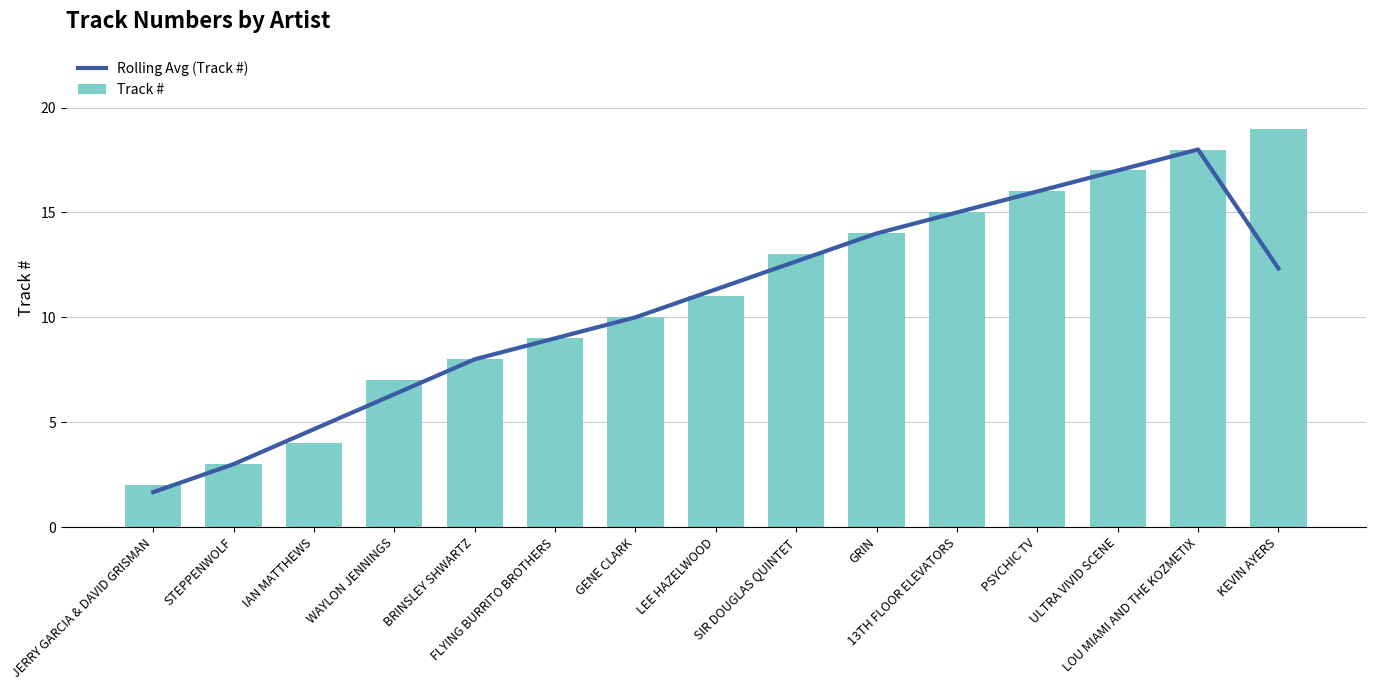

At which label is Rolling Avg (Track #) closest to 9?

FLYING BURRITO BROTHERS